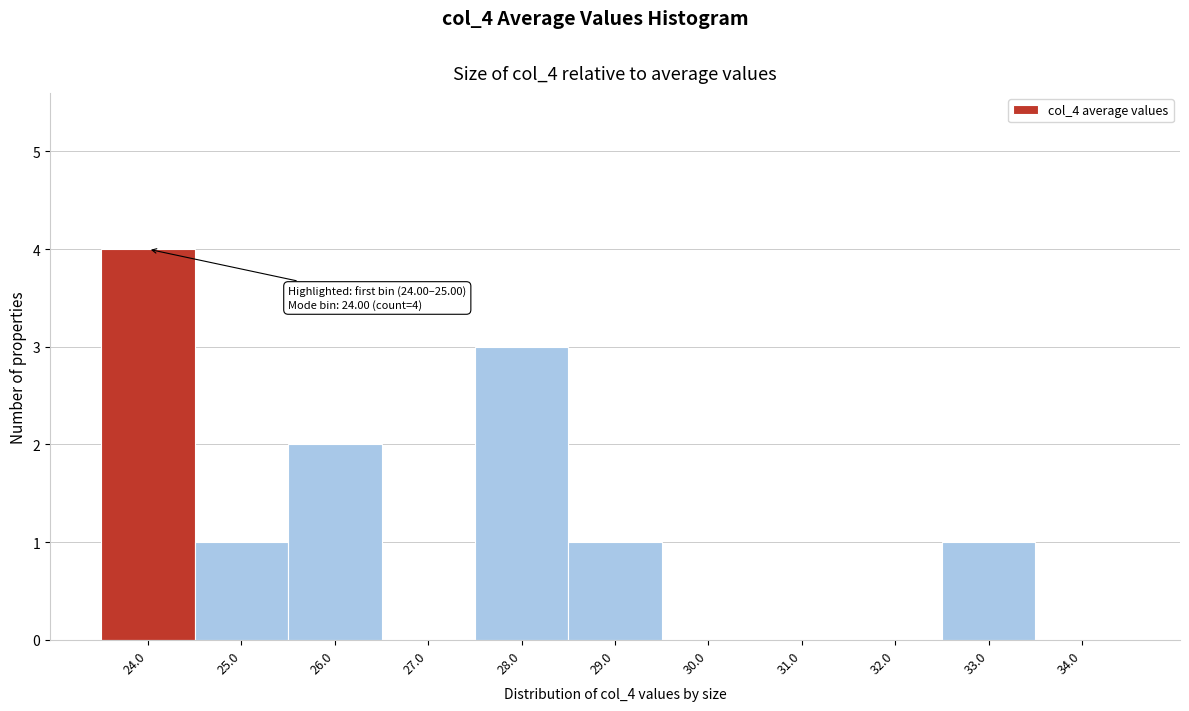

Reading left to right, extract all data points from this chart.

24.0=4	25.0=1	26.0=2	27.0=0	28.0=3	29.0=1	30.0=0	31.0=0	32.0=0	33.0=1	34.0=0